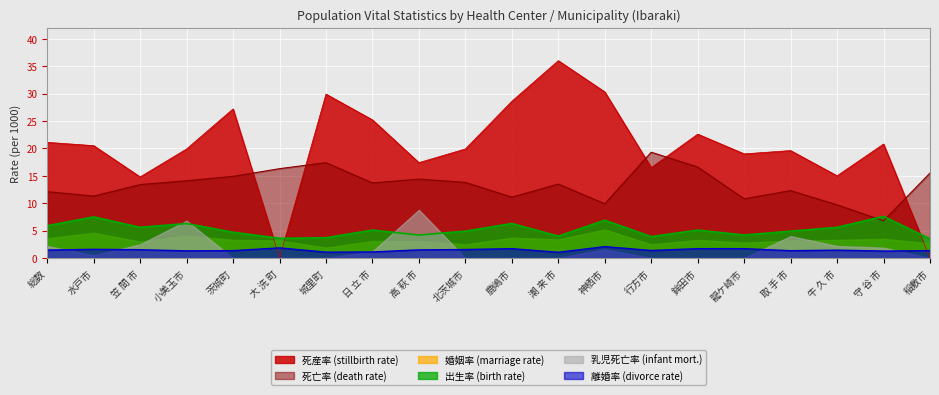

List the labels in order of 死産率 (stillbirth rate) value, smallest first.

大 洗 町, 稲敷市, 笠 間 市, 牛 久 市, 行方市, 高 萩 市, 龍ケ崎市, 取 手 市, 小美玉市, 北茨城市, 水戸市, 守 谷 市, 総数, 鉾田市, 日 立 市, 茨城町, 鹿嶋市, 城里町, 神栖市, 潮 来 市